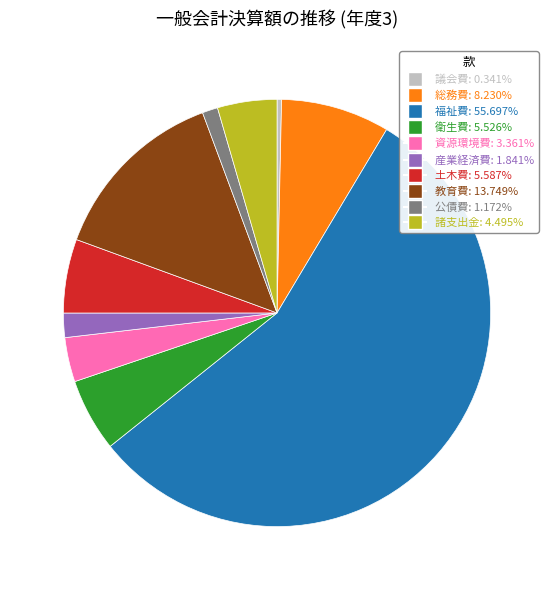

What is the largest slice in the pie chart?

福祉費